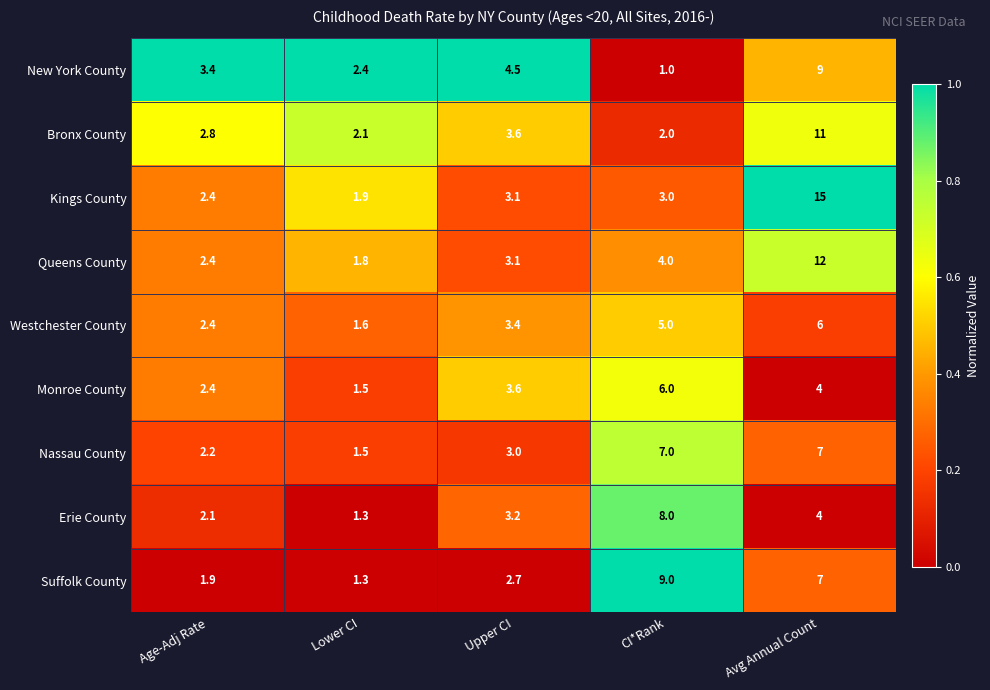

Where does the Erie County series first go above 3?

Upper CI